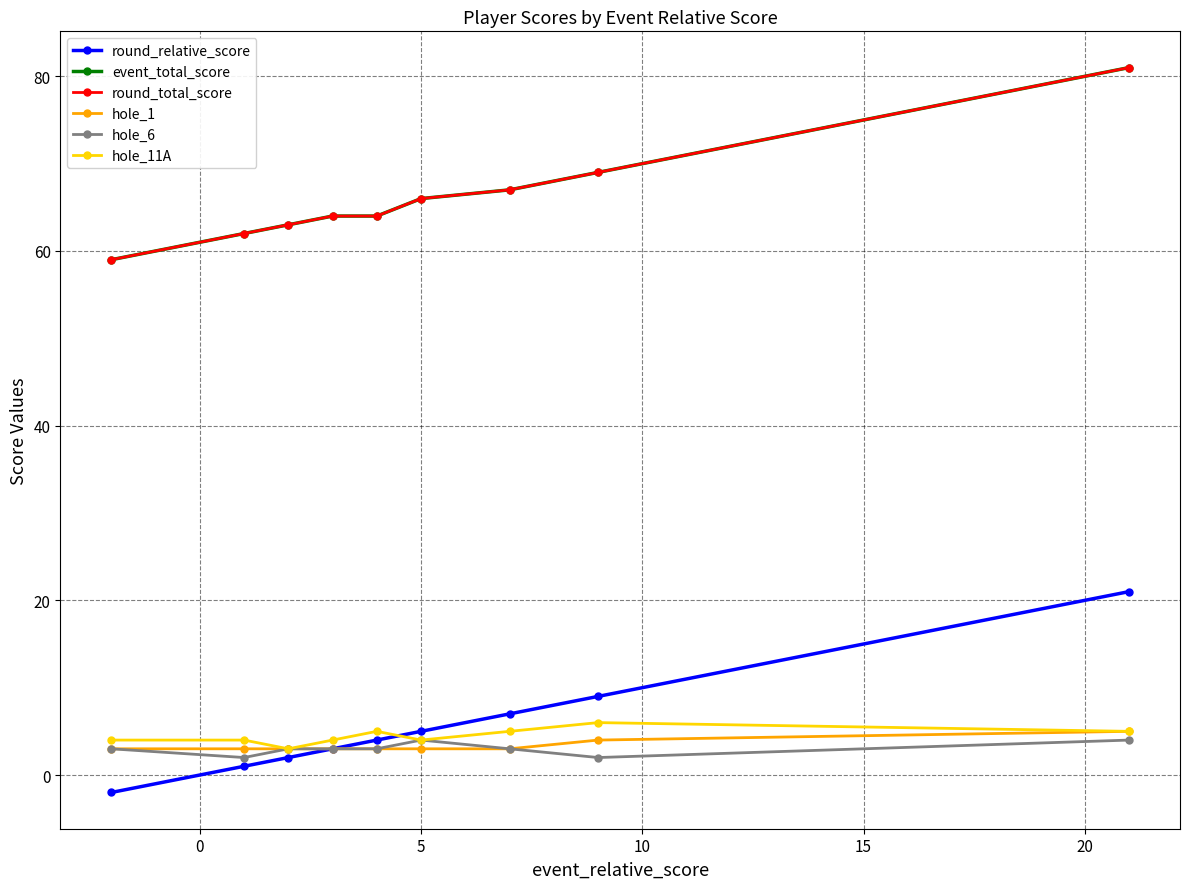

Does the chart have visible grid lines?

Yes